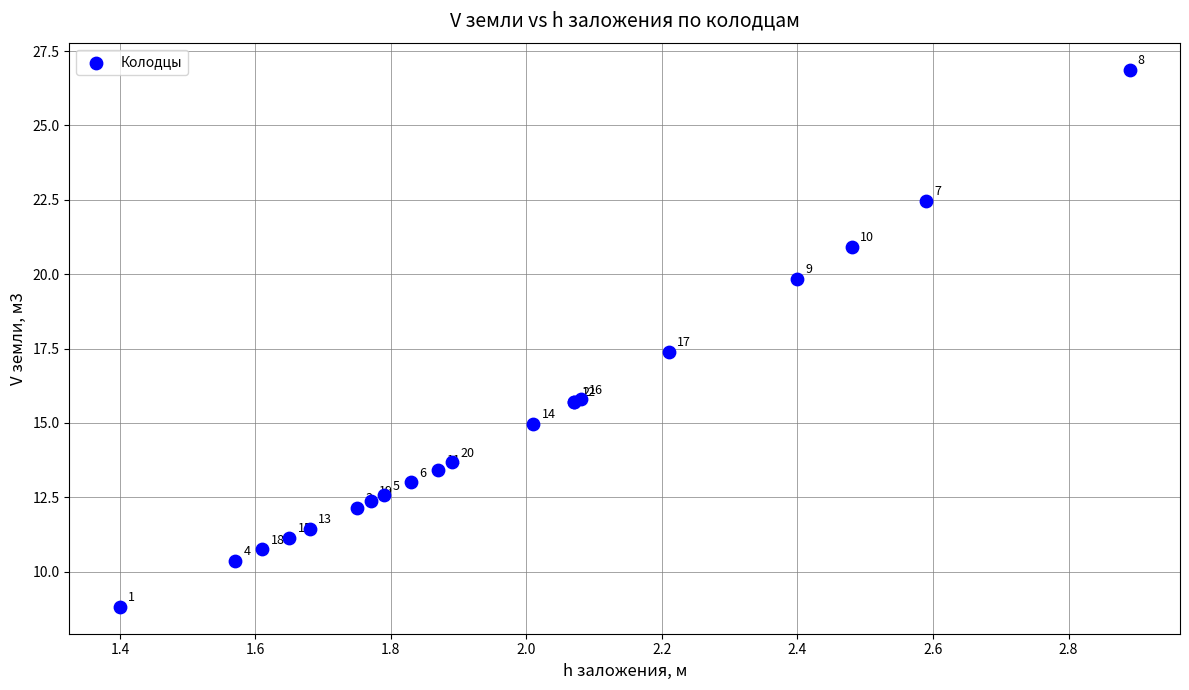

What Y value in the scatter plot is closest to 17?

17.4